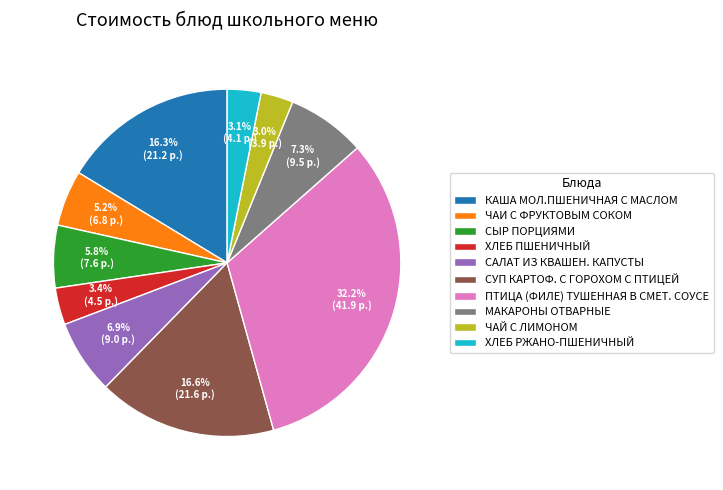

What is the largest slice in the pie chart?

ПТИЦА (ФИЛЕ) ТУШЕННАЯ В СМЕТ. СОУСЕ